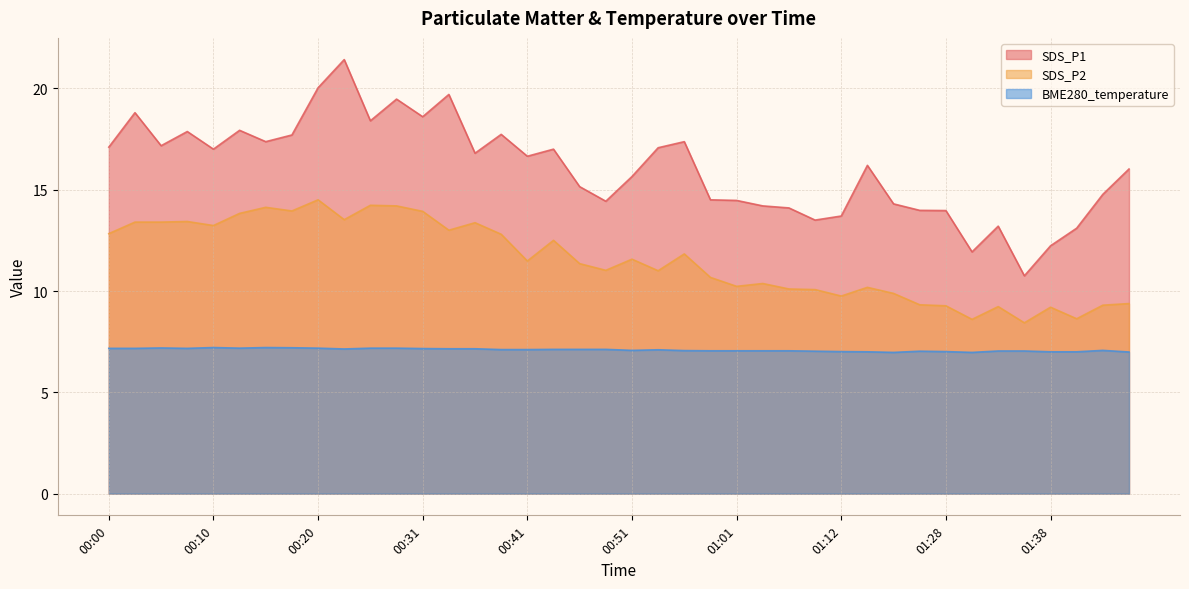

Where is BME280_temperature nearest to the value 7?

01:15